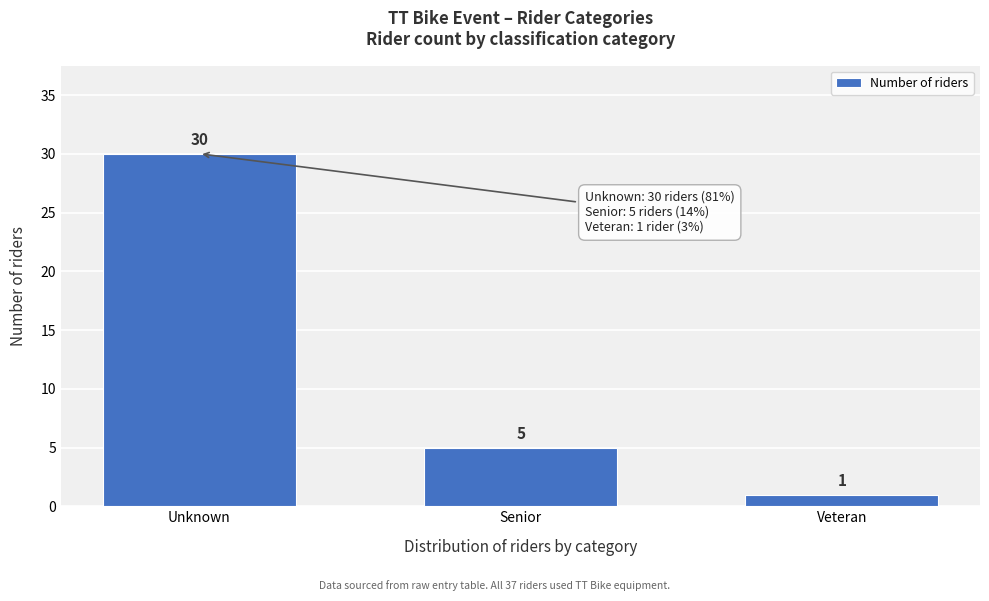

Reading left to right, list all the values displayed in this chart.

Unknown=30	Senior=5	Veteran=1